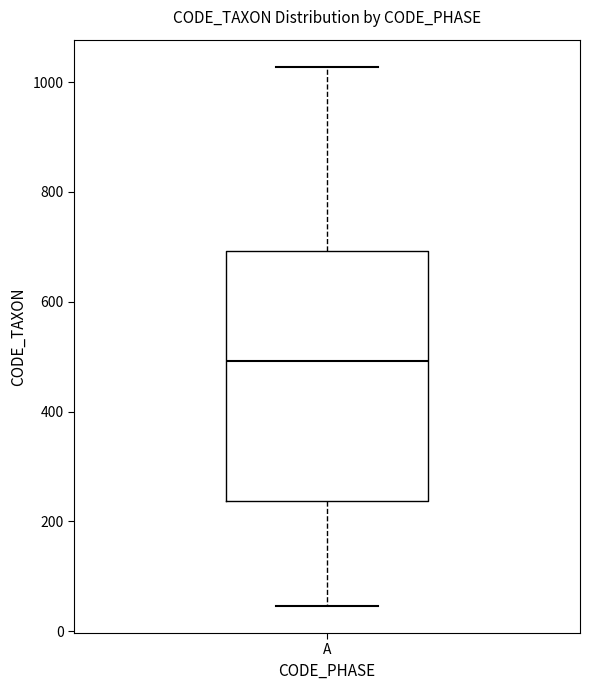

Transcribe this box plot: give where the median line is, the range the box spans, and where the two whiskers end, as read against the y-axis. The values are not printed on the chart, so give them approximately, as read against the axis.

median 500, box 240 to 700, whiskers 40 to 1020